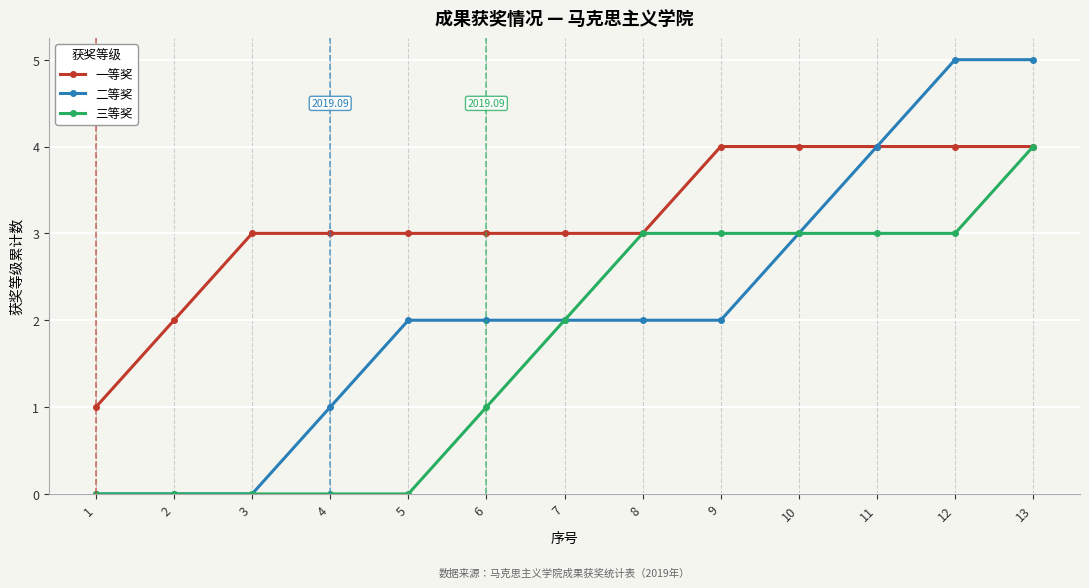

Which series changed the most between 2 and 5?

二等奖